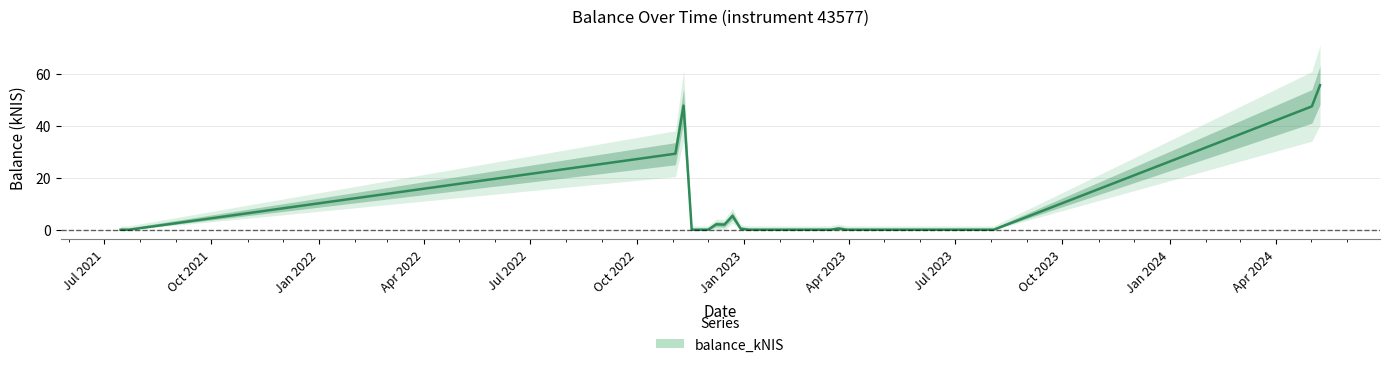

Is this an area chart (filled region under the line)?

No